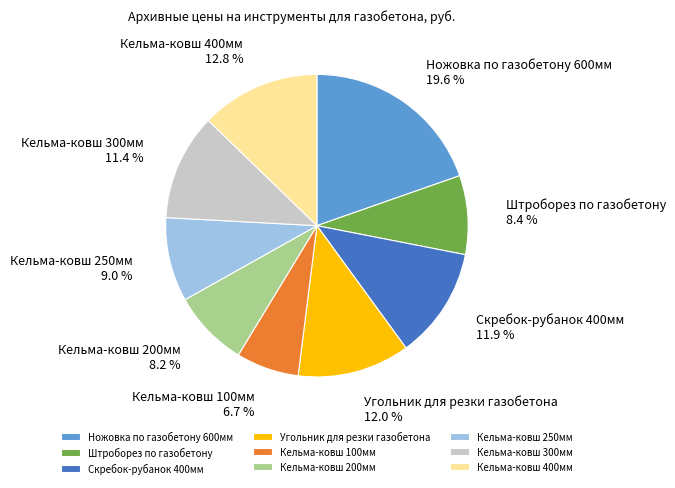

To the nearest percent, what is the difference between the Кельма-ковш 300мм and Ножовка по газобетону 600мм slice percentages?

8%